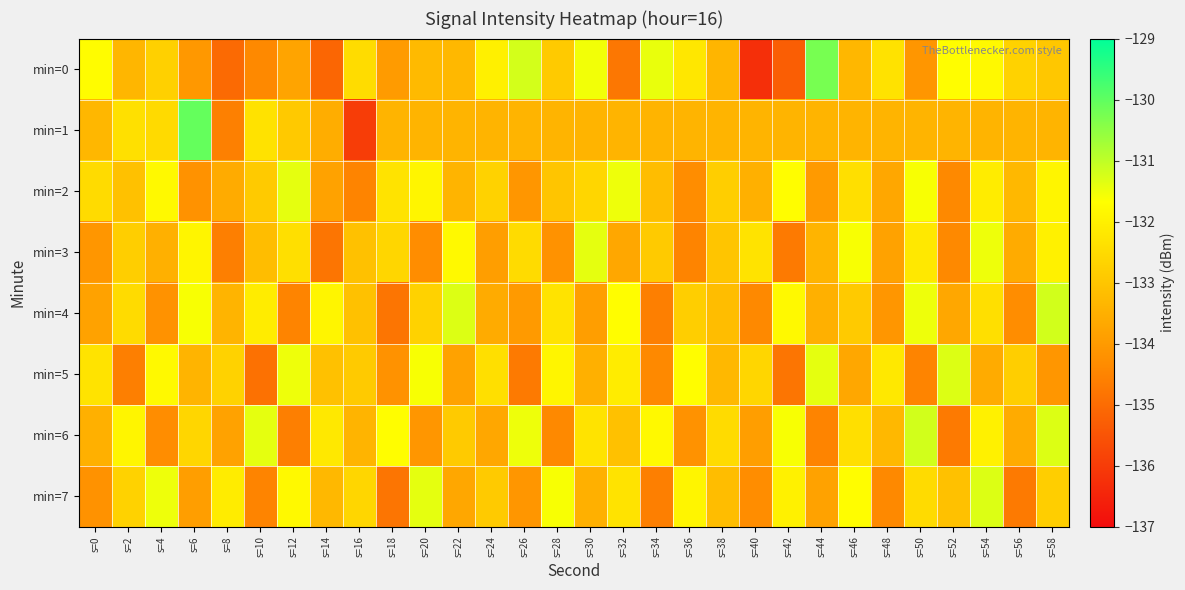

Between s=44 and s=54, which series saw the biggest shift?

min=6